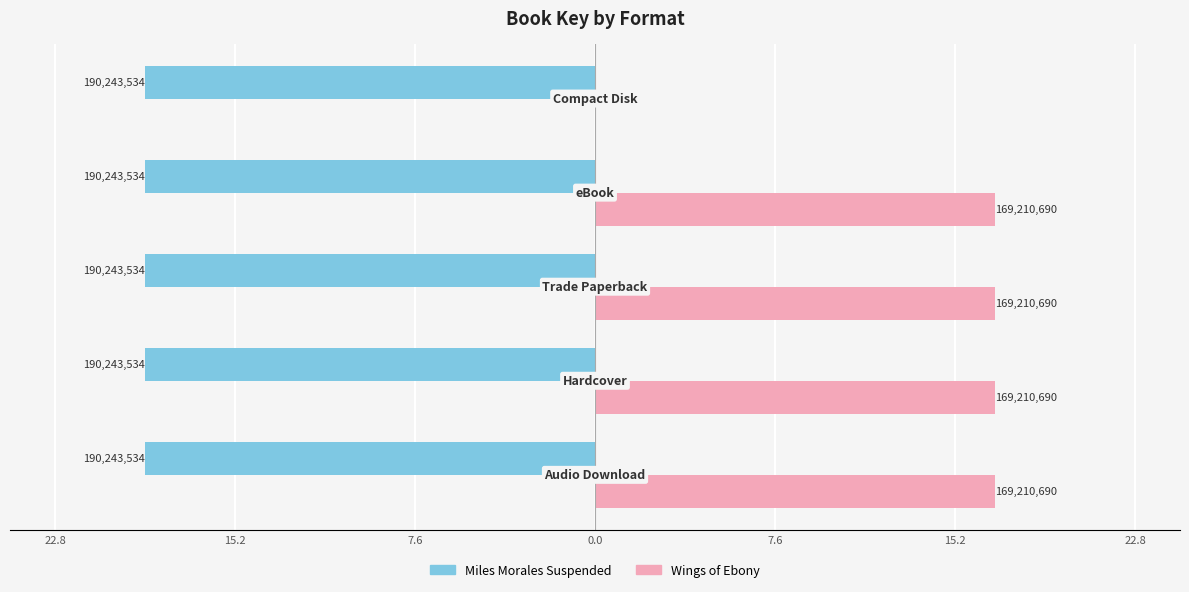

List the series in order of their peak value, highest first.

Wings of Ebony, Miles Morales Suspended